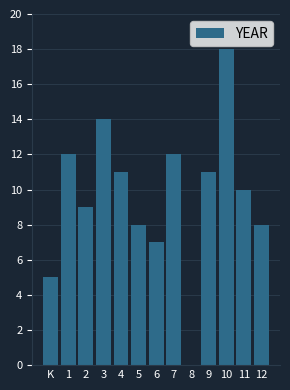

Reading left to right, list all the values displayed in this chart.

K=5	1=12	2=9	3=14	4=11	5=8	6=7	7=12	8=0	9=11	10=18	11=10	12=8